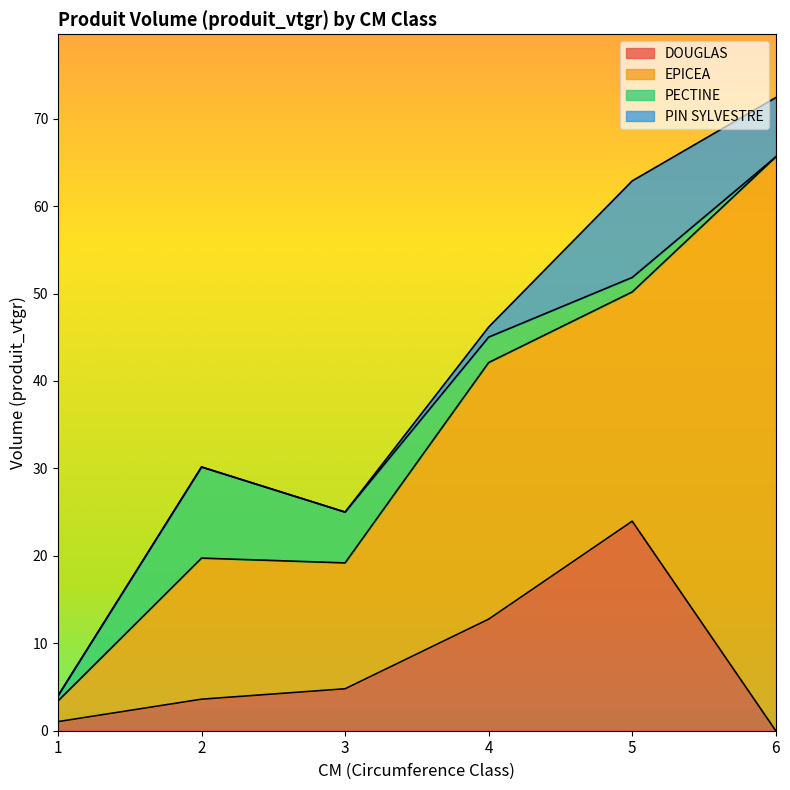

How many data points in PECTINE are less than 2?

3